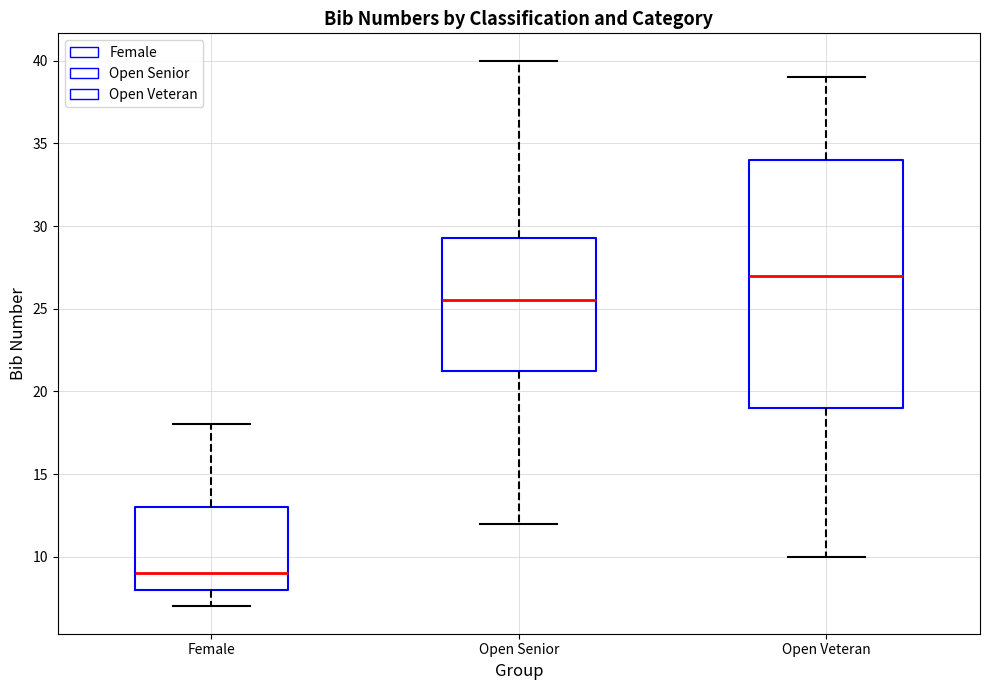

Where does the median line of the box for Open Veteran sit on the y-axis? The values are not printed on the chart, so give them approximately, as read against the axis.

27.0